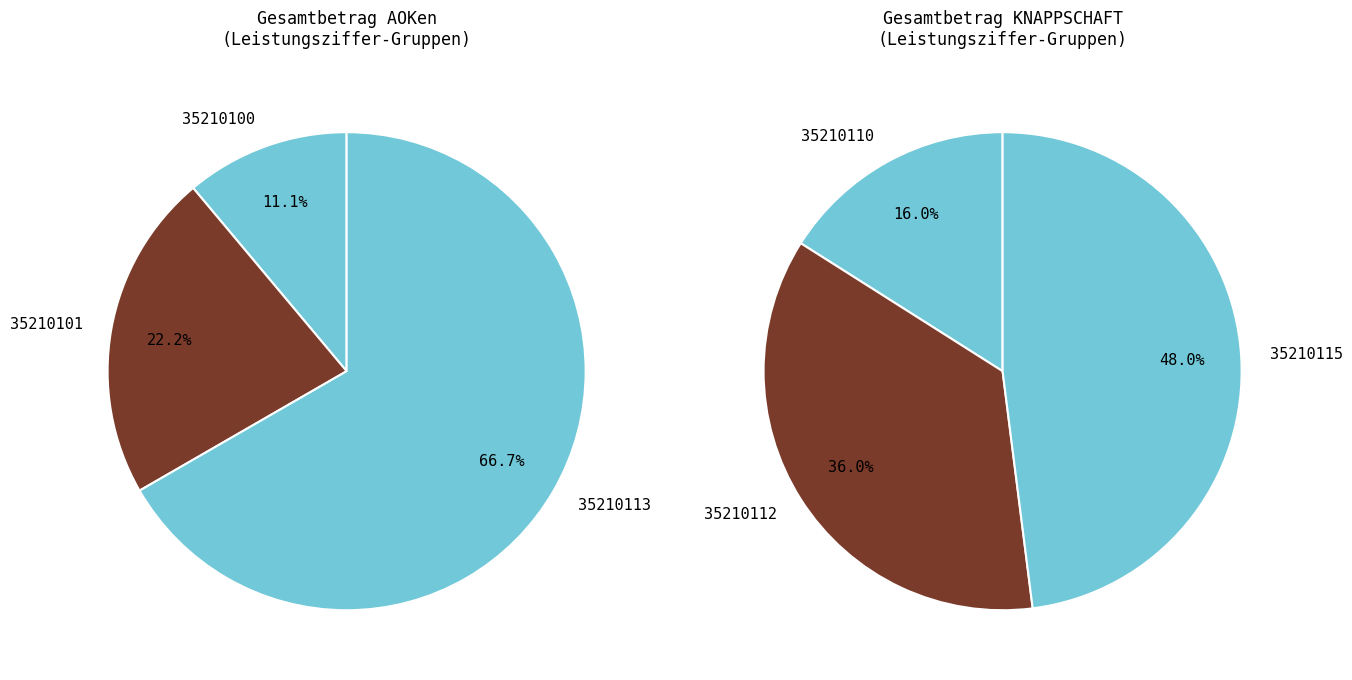

Do 35210111 and 35210113 together represent more than half of the pie?

No